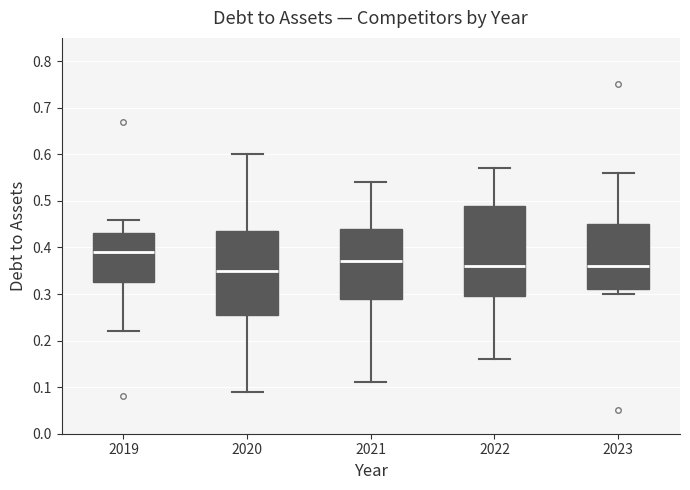

Reading left to right, read every box against the y-axis: the position of its median line, the range the box covers, and the ends of its whiskers. The values are not printed on the chart, so give them approximately, as read against the axis.

2019: median 0.39, box 0.33 to 0.43, whiskers 0.22 to 0.46
2020: median 0.35, box 0.26 to 0.44, whiskers 0.09 to 0.60
2021: median 0.37, box 0.29 to 0.44, whiskers 0.11 to 0.54
2022: median 0.36, box 0.30 to 0.49, whiskers 0.16 to 0.57
2023: median 0.36, box 0.31 to 0.45, whiskers 0.30 to 0.56